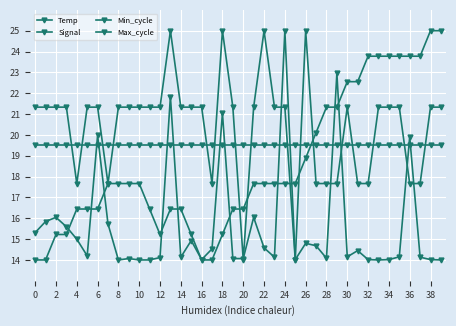

Does the chart have visible grid lines?

Yes